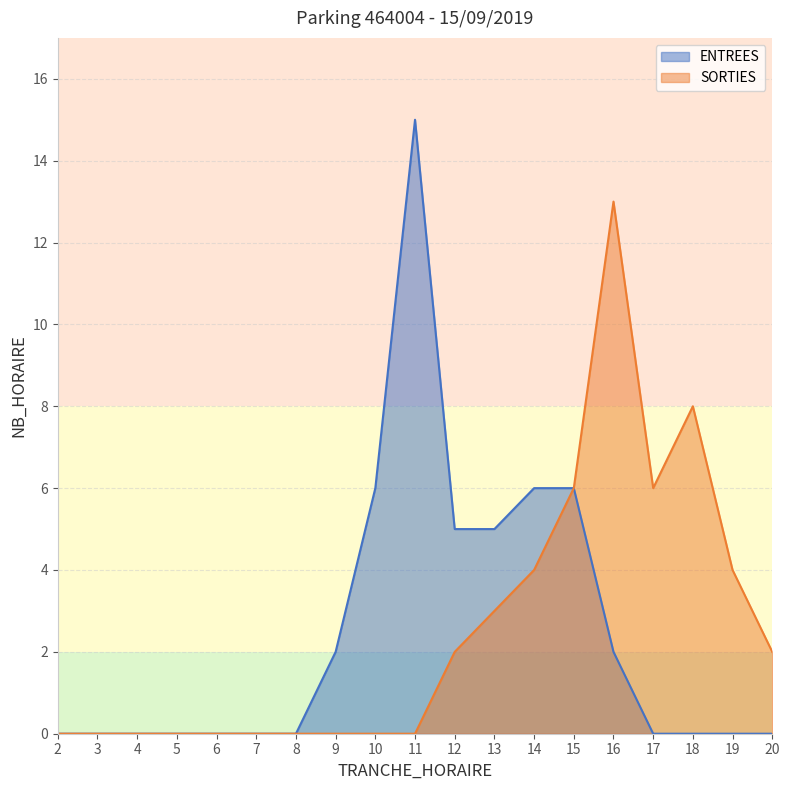

At which category does the chart reach its peak across all series?

11